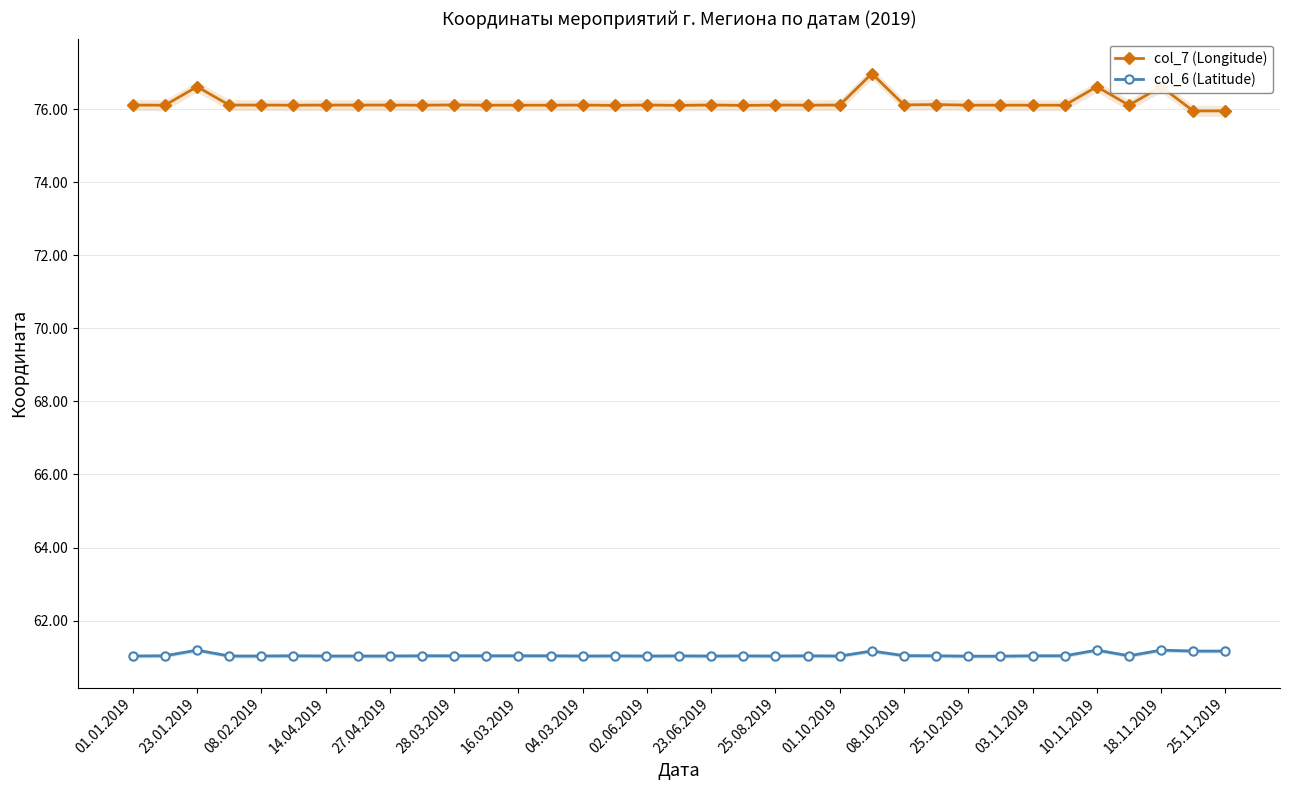

What is the average value of the col_6 (Latitude) series?

61.1